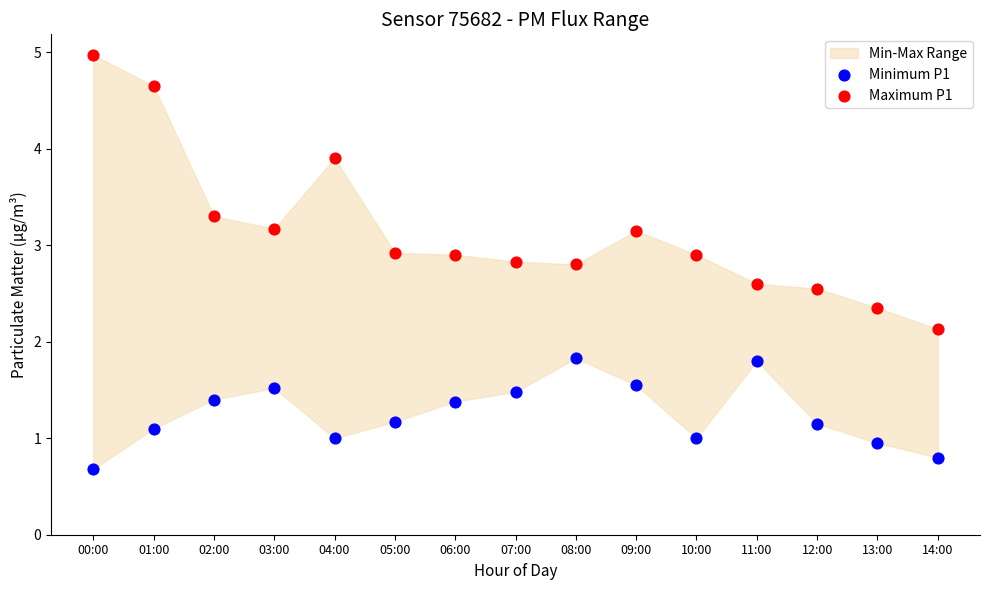

Across all data points, what is the range of Y values (max minus min)?

4.3